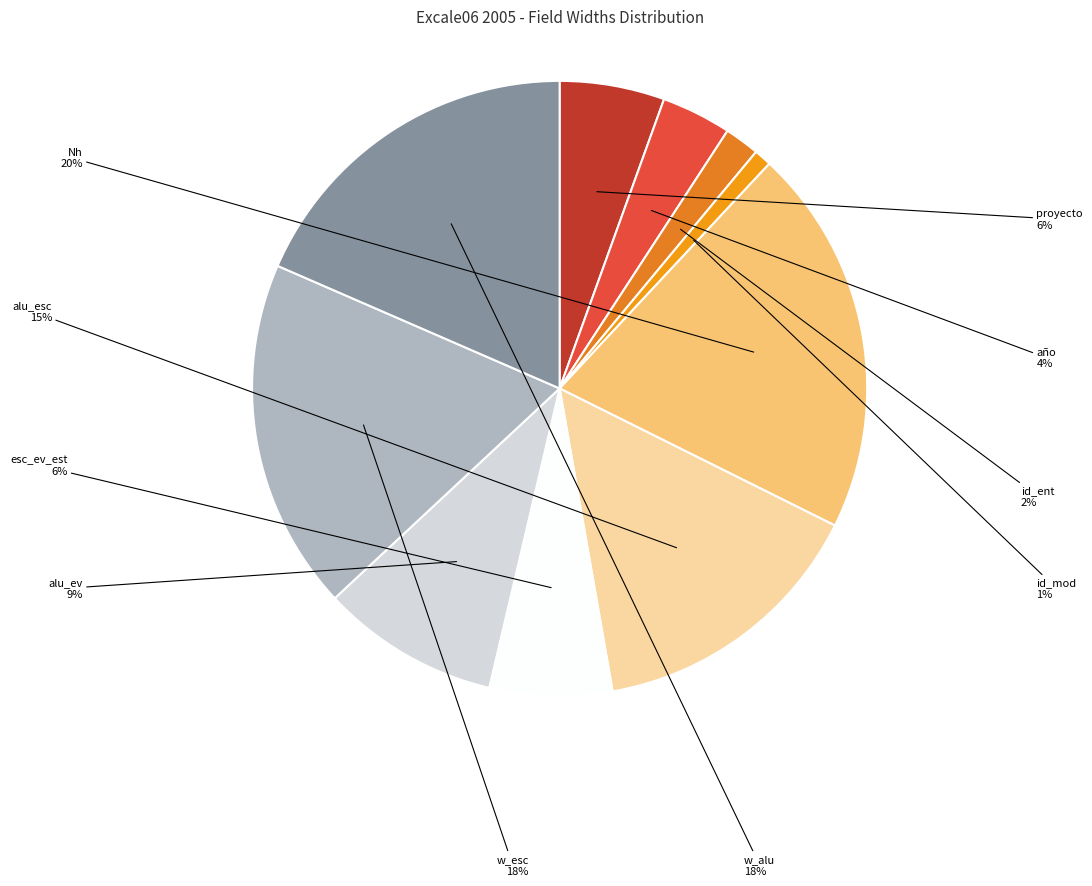

Rank the categories by value from highest to lowest.

Nh, w_esc, w_alu, alu_esc, alu_ev, esc_ev_est, proyecto, año, id_ent, id_mod